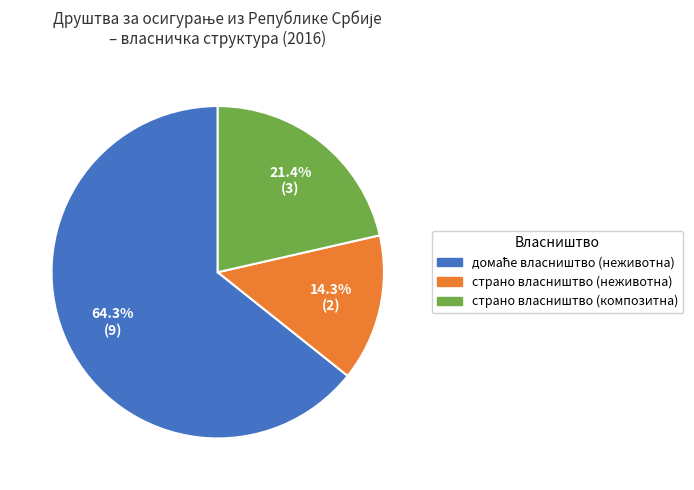

Between страно власништво (композитна) and страно власништво (неживотна), which is larger?

страно власништво (композитна)